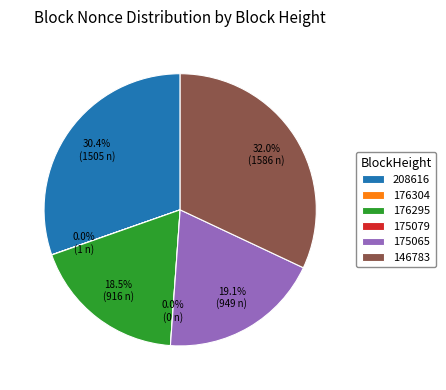

Does 175079 represent more than half of the total?

No